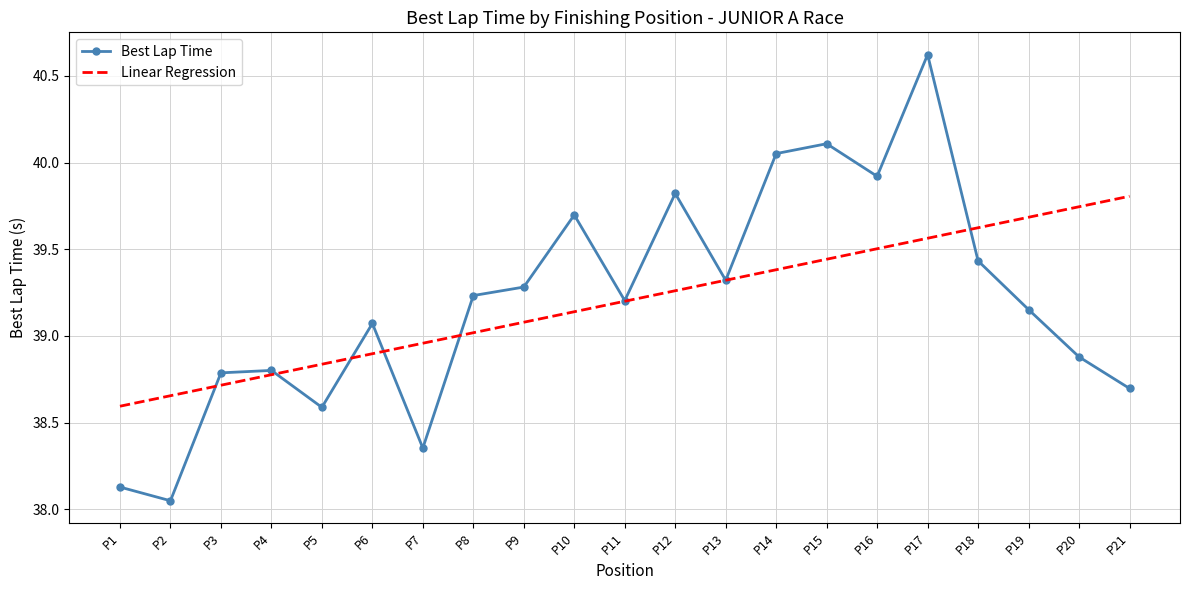

What is the difference between the maximum and minimum values in the Best Lap Time series?

2.6